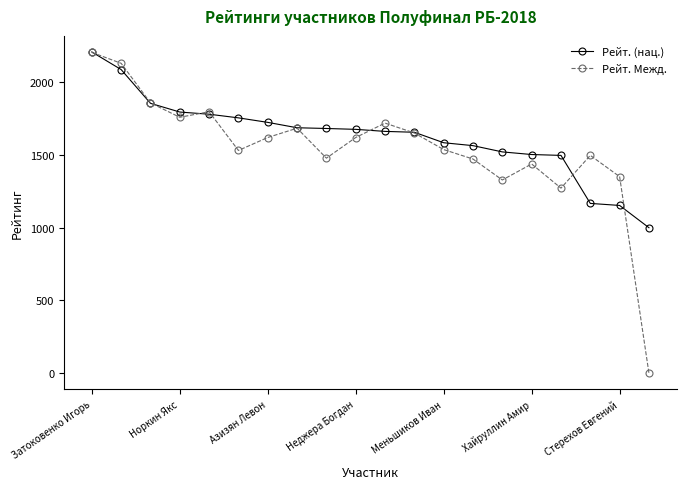

True or false: Рейт. Межд. has more than 0 interior local peaks.

True